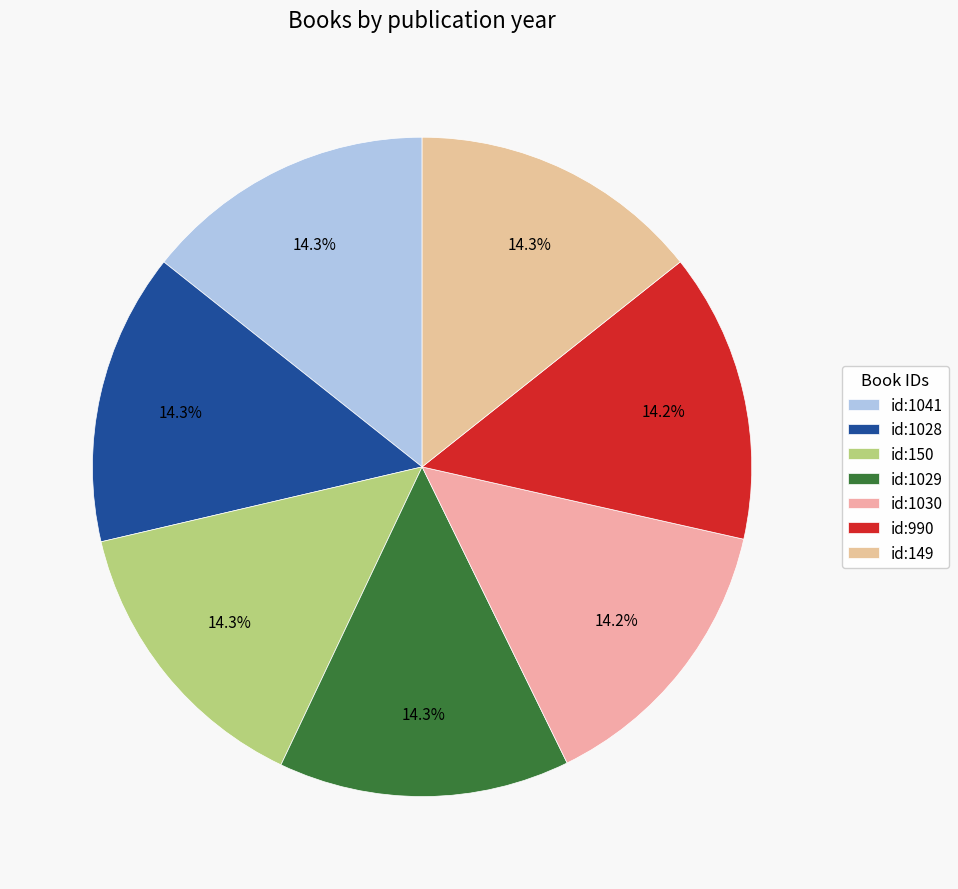

To the nearest percent, what is the average slice percentage?

14%